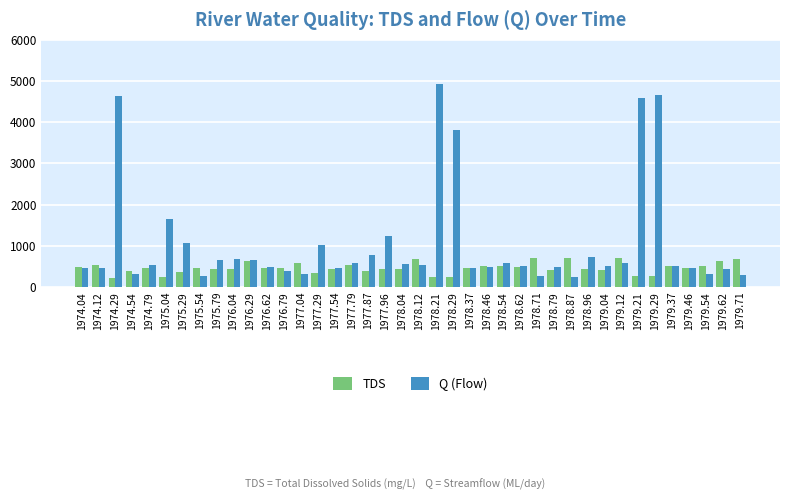

What is the value of the TDS bar at the 39th from the left?

620